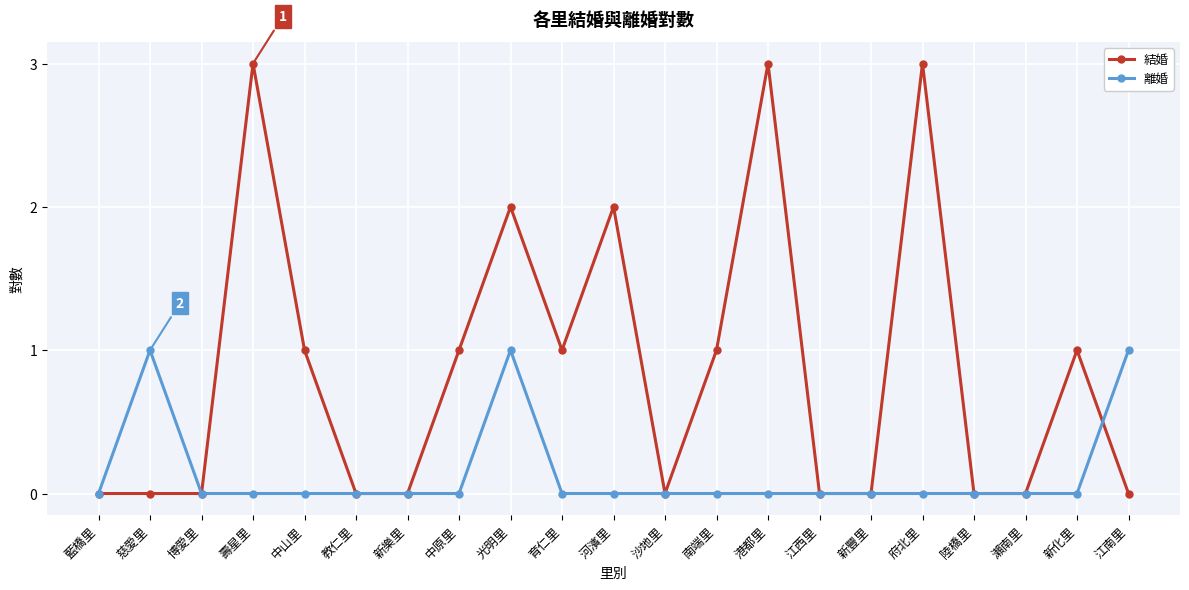

Rank the series by their average value, from highest to lowest.

結婚, 離婚